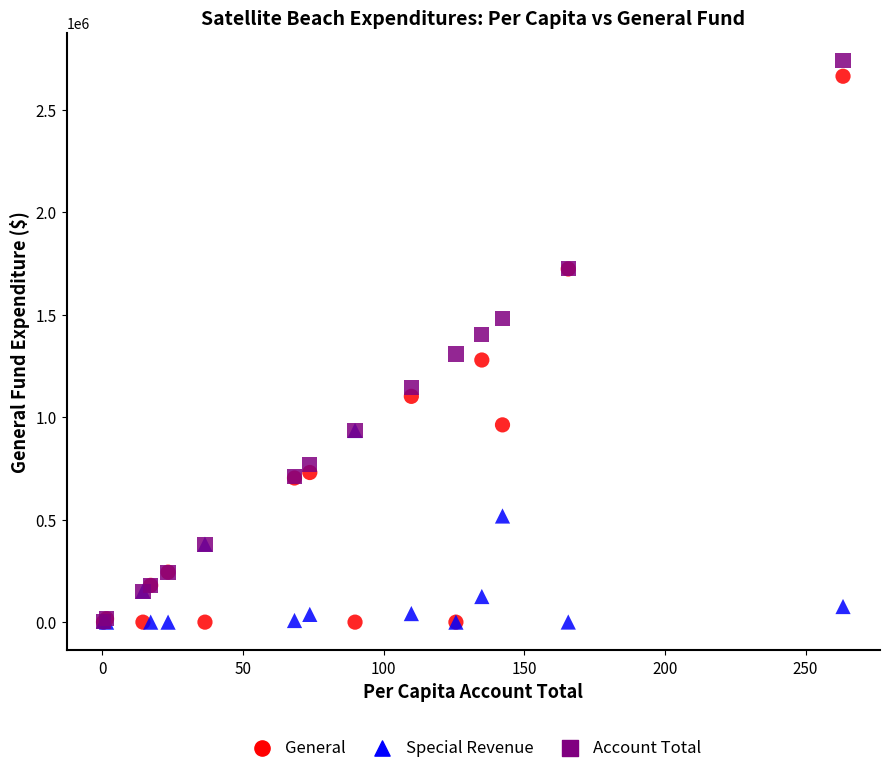

In the Account Total series, what Y value is closest to 1372046?

1403681